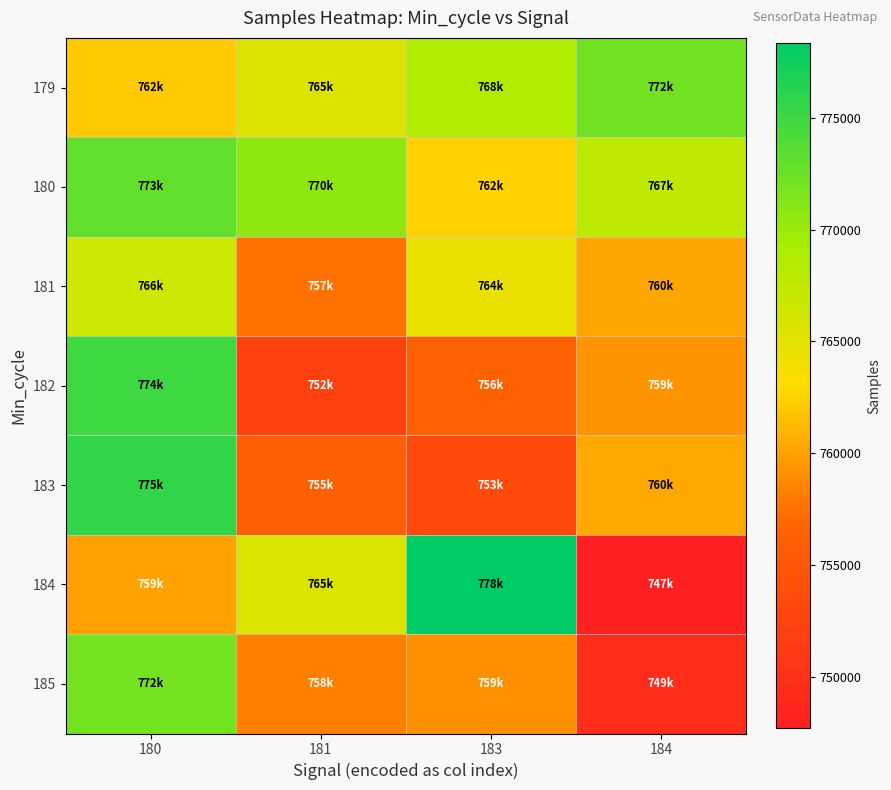

What is the minimum value shown in the chart?

747697